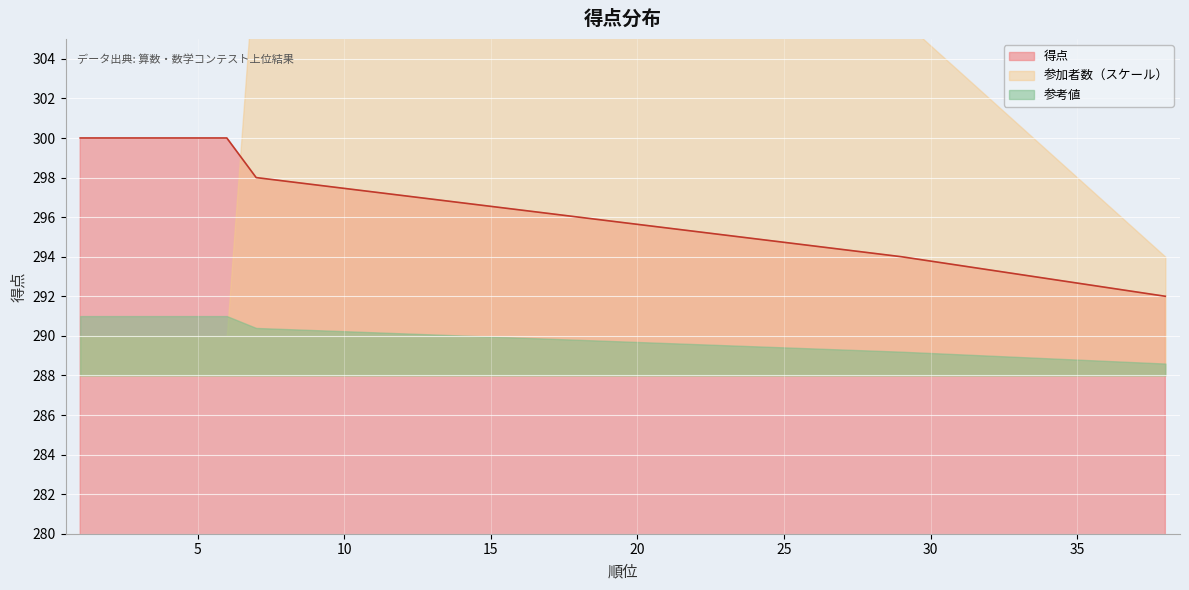

What is the highest value of the 得点 series?

300